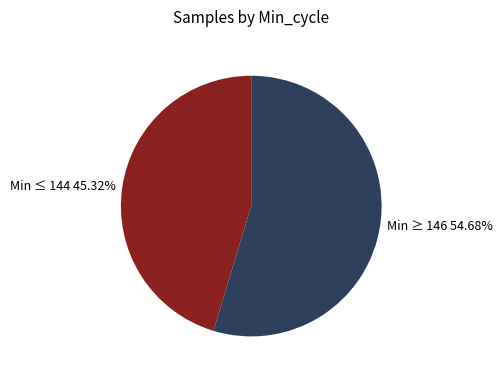

Is the sum of Min ≥ 146 and Min ≤ 144 greater than half?

Yes